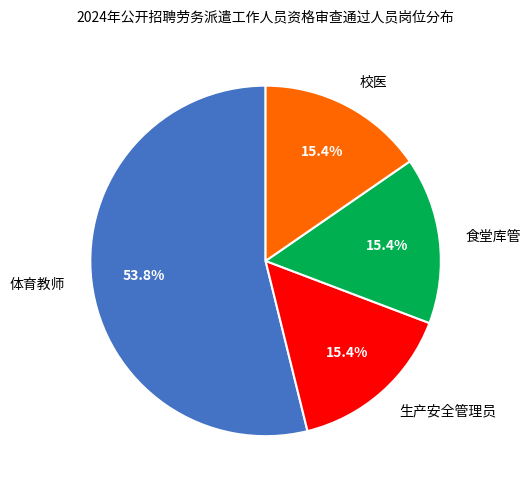

Which category accounts for the majority?

体育教师